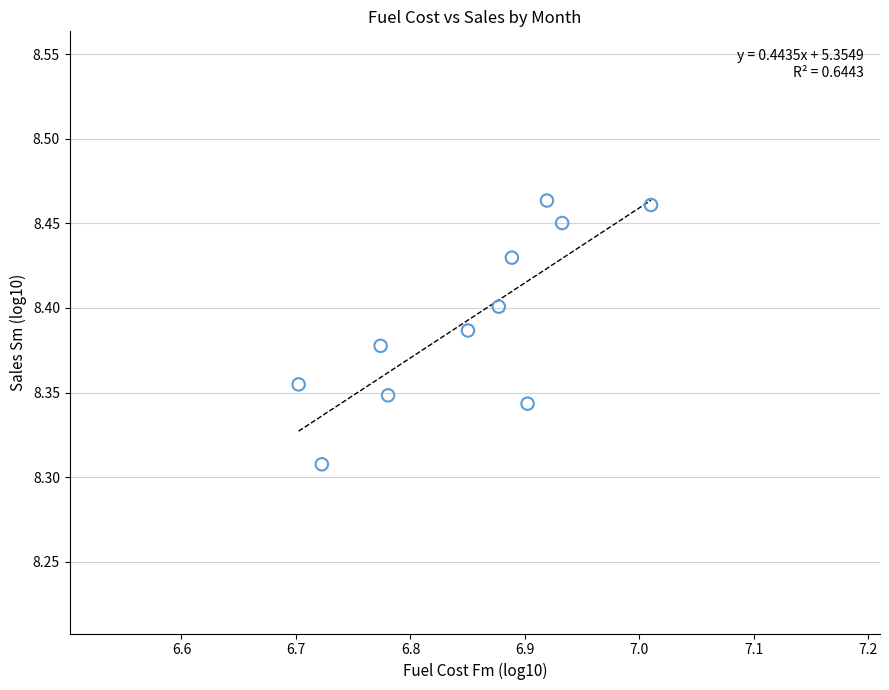

What is the range of X values (max minus min)?

0.3